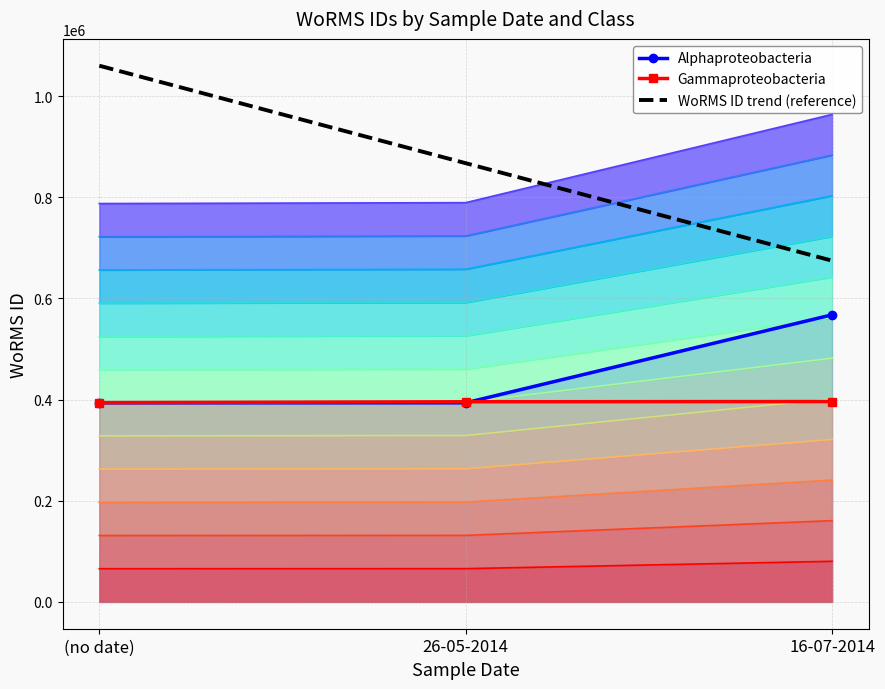

Rank the series at (no date) from lowest to highest value.

Alphaproteobacteria, Gammaproteobacteria, WoRMS ID trend (reference)